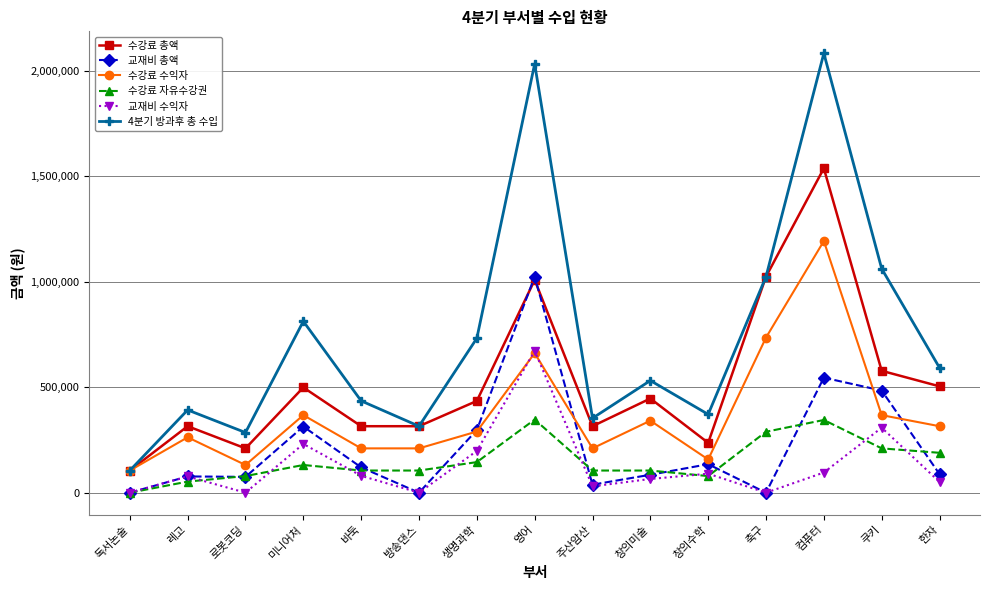

How many lines are shown in the chart?

6